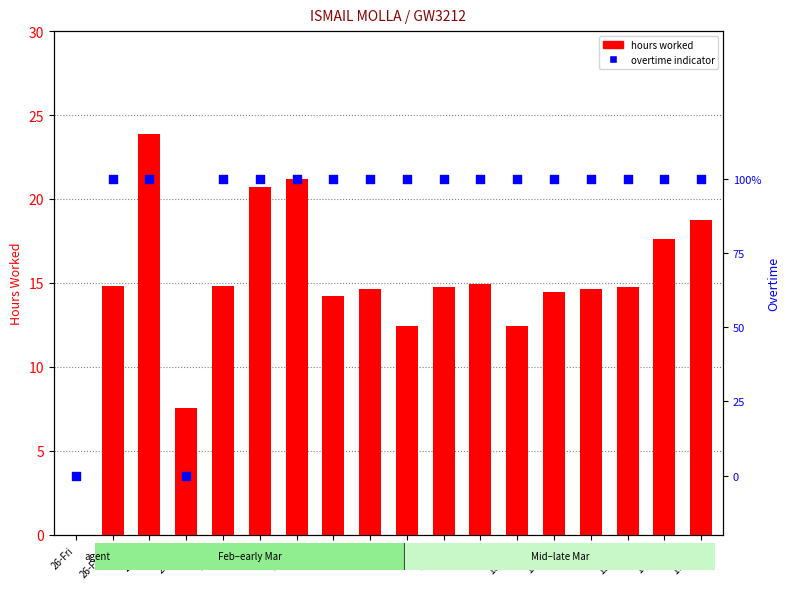

Which series has the largest total across all categories?

hours worked